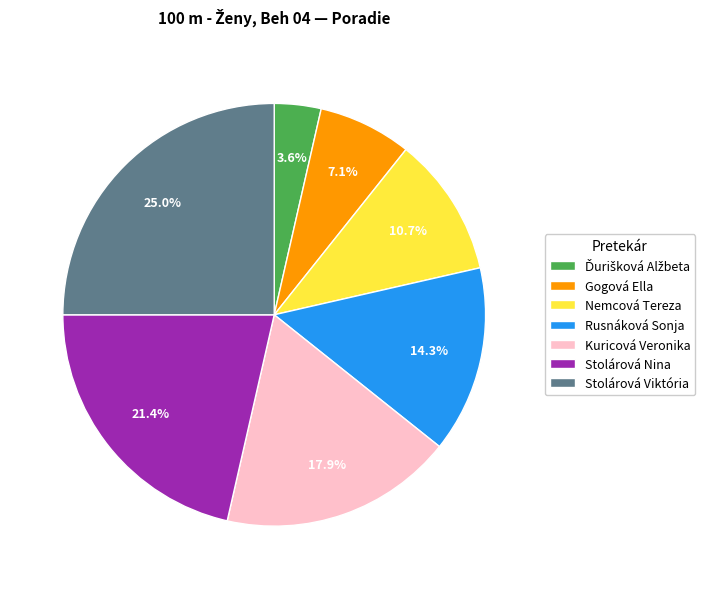

What portion of the pie excludes Rusnáková Sonja?

85.7%